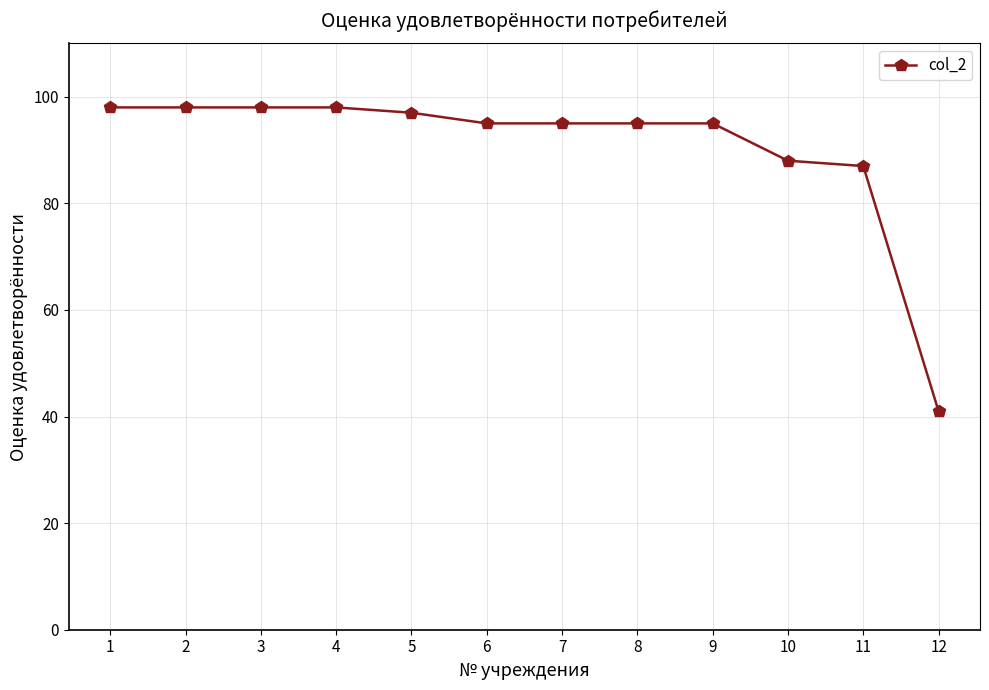

What is the change in value from 2 to 12?

-57